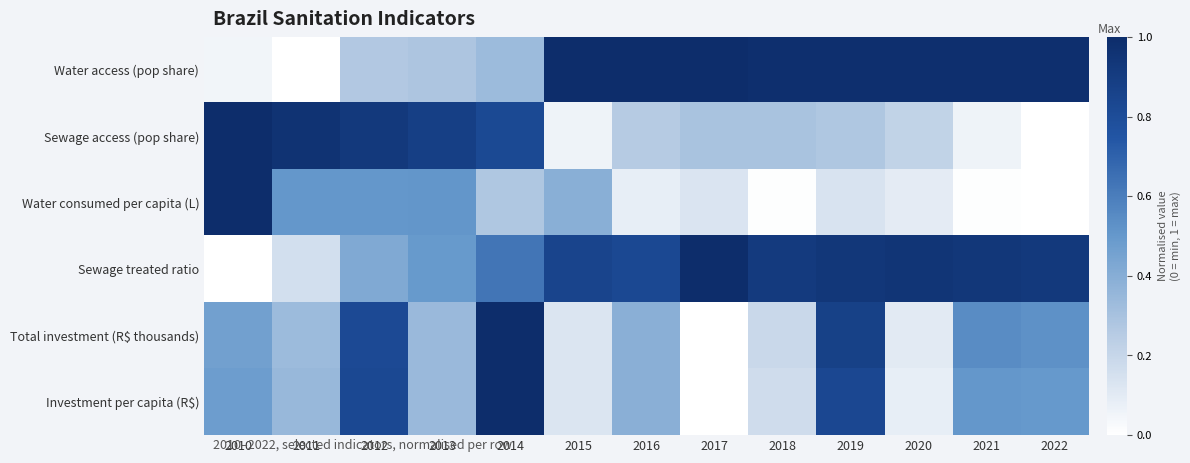

Between 2014 and 2019, which is larger?

2019